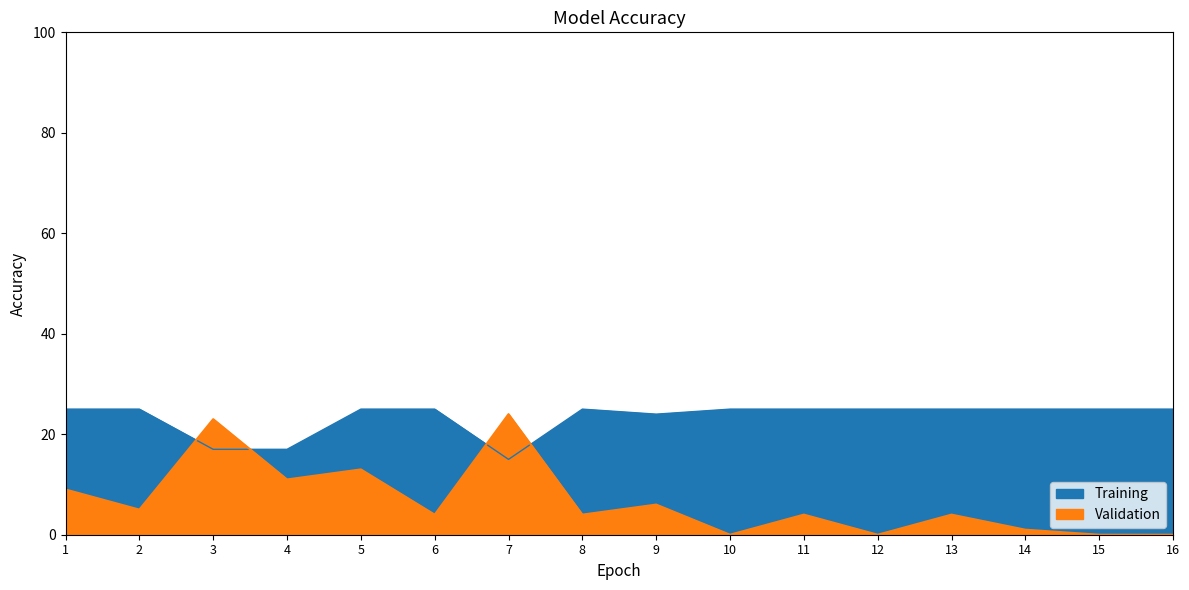

Where is the first local maximum for Score 2?

3